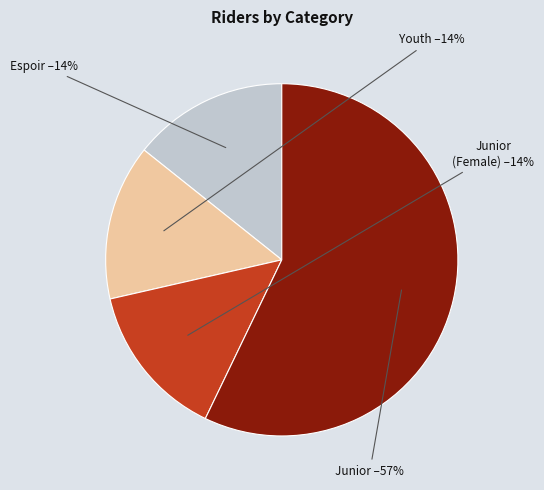

How many segments does this pie chart have?

4